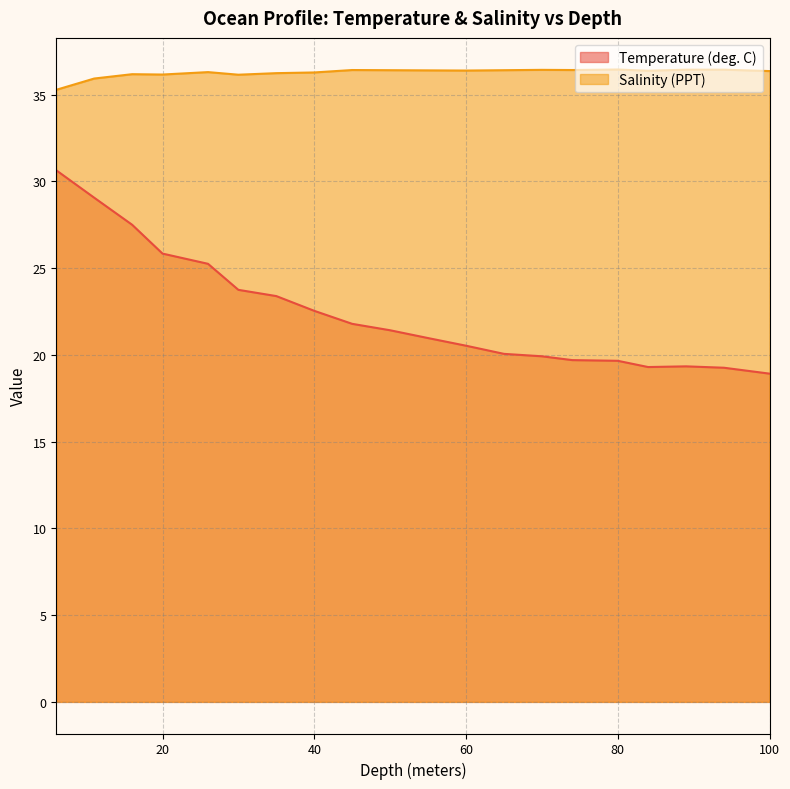

Does the chart have visible grid lines?

Yes